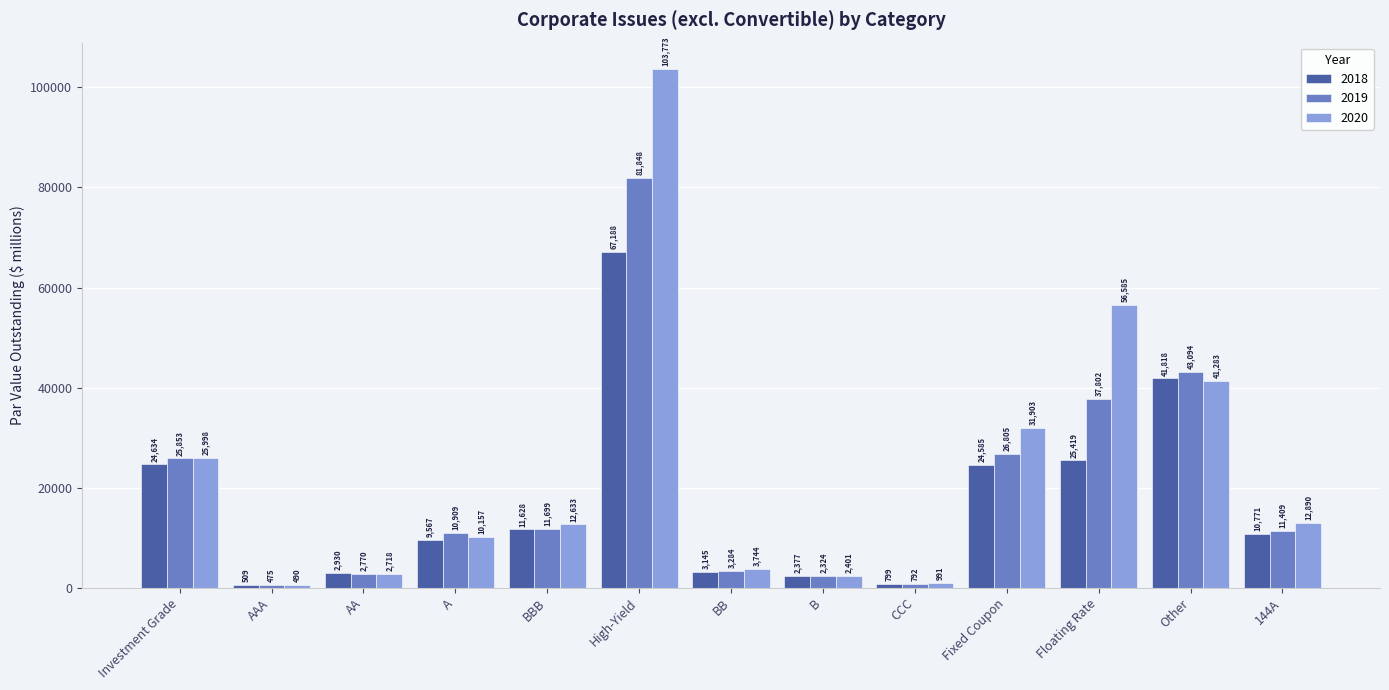

What is the difference between the highest and lowest values at Other?

1811